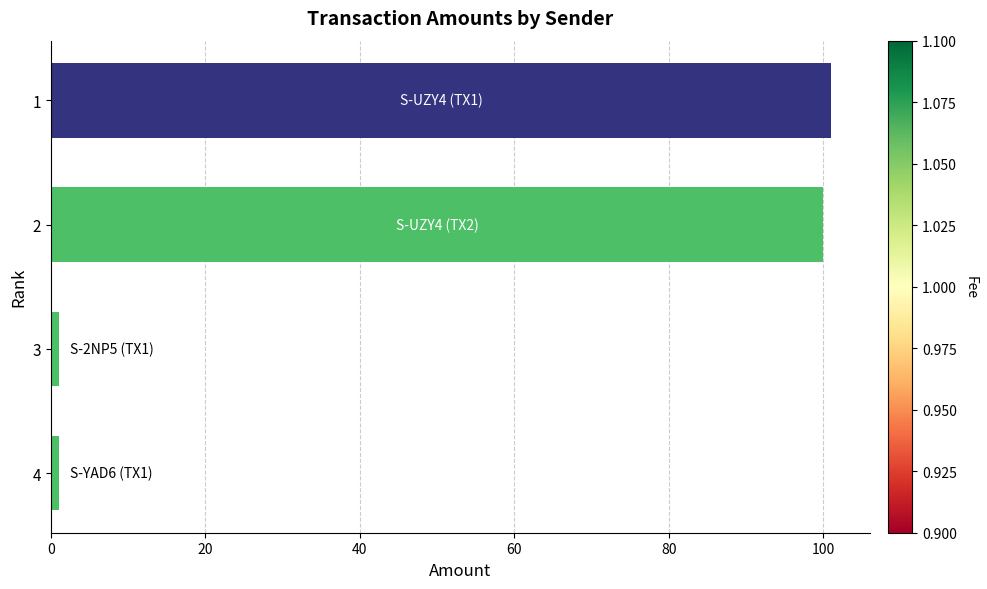

Approximately how many times larger is the value at 1 compared to 2?

1.0